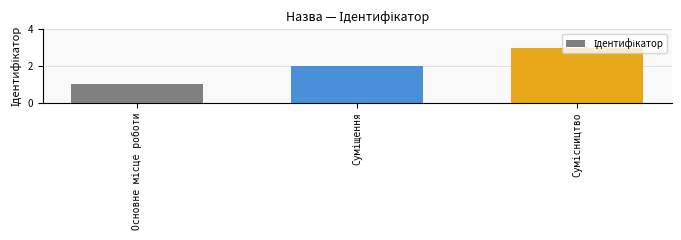

How many values are below 2?

1